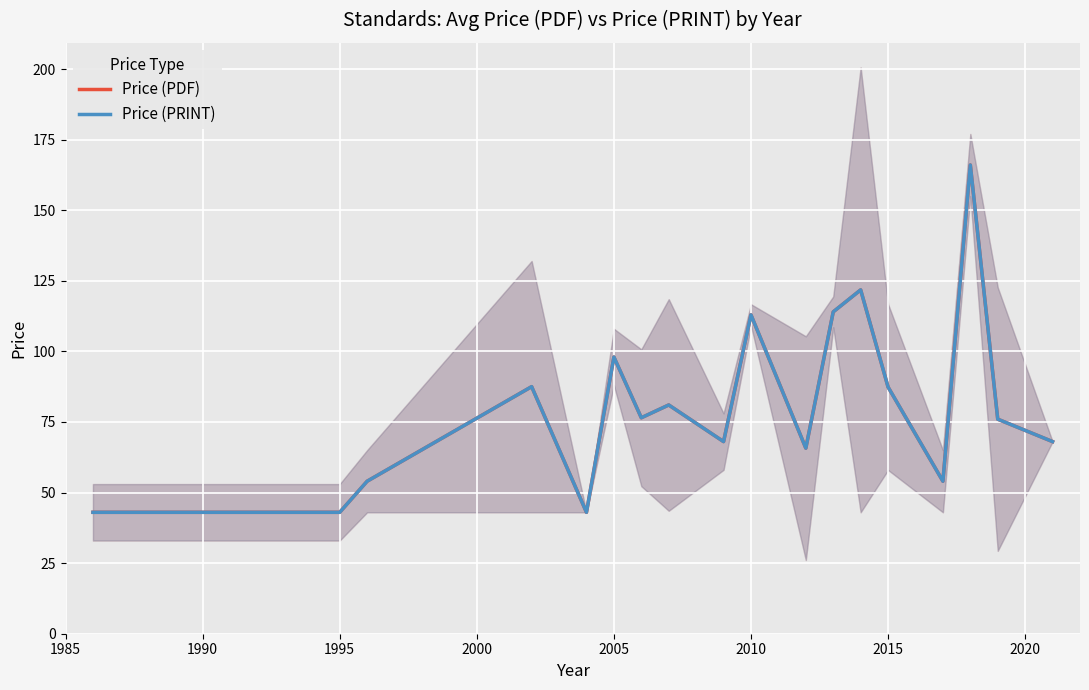

How many series are shown in this chart?

2